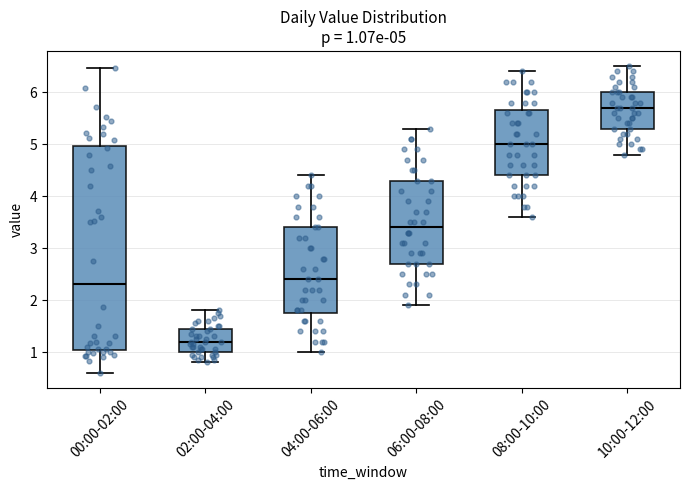

Which box's median line is the highest?

10:00-12:00